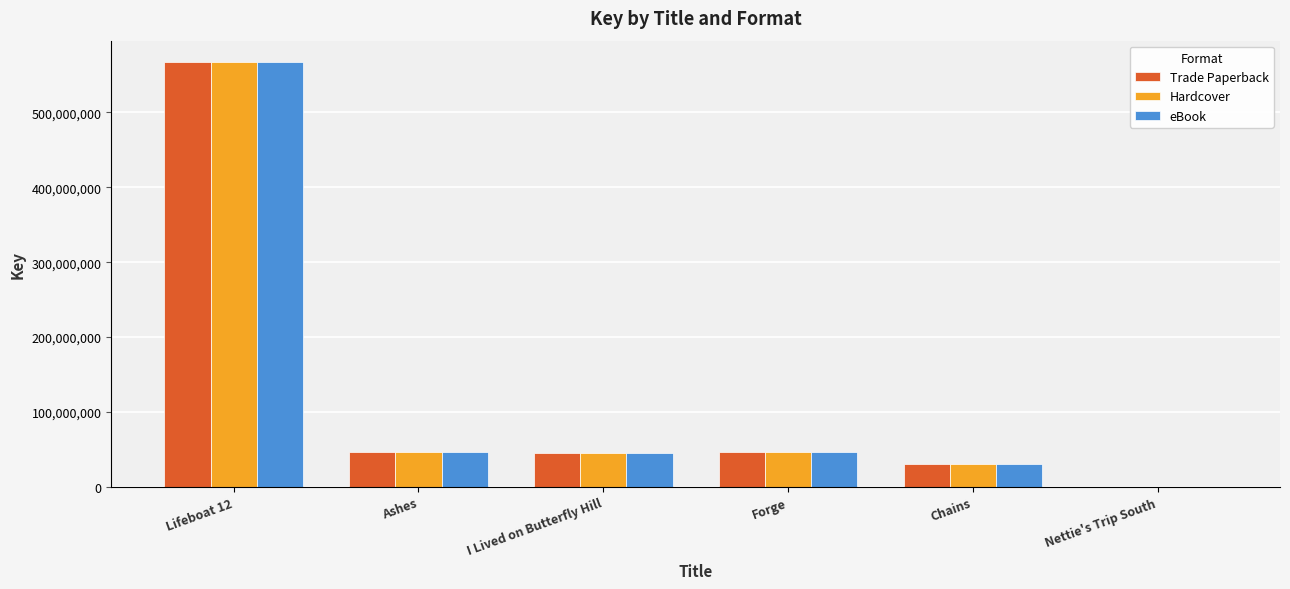

At which label does eBook reach its peak?

Lifeboat 12